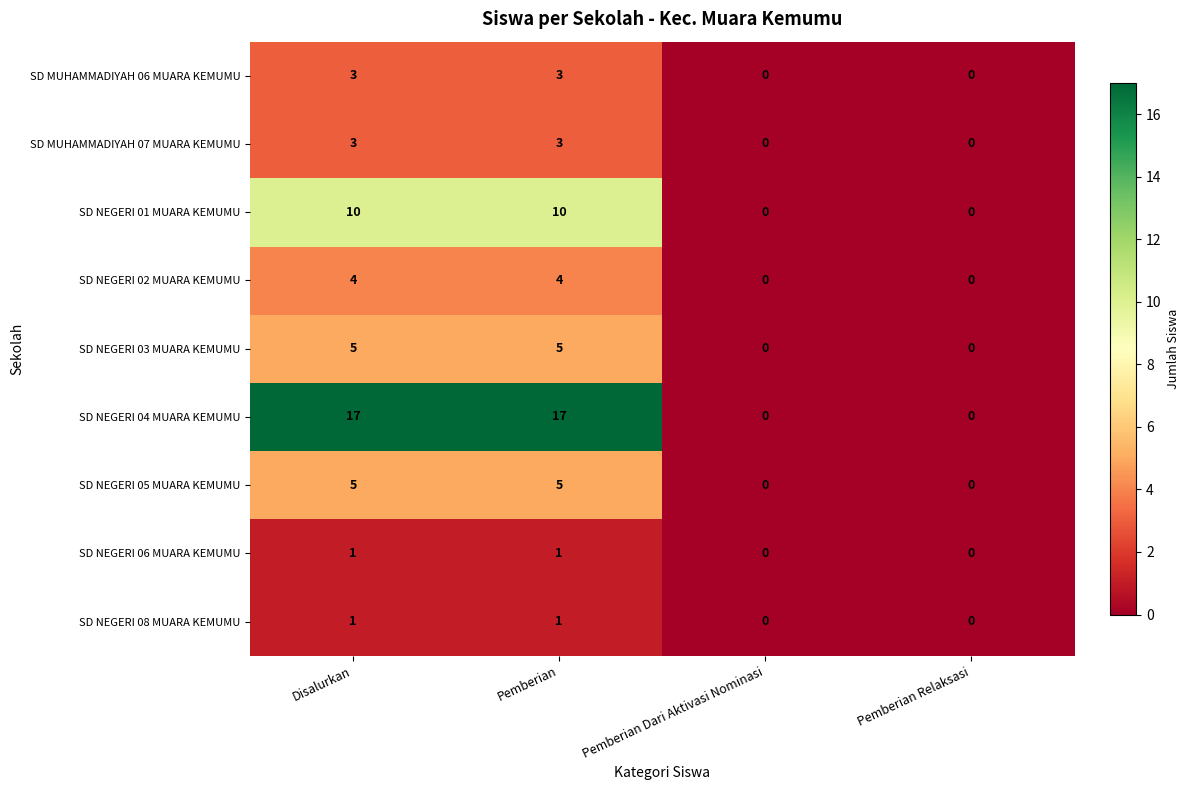

How many values in SD NEGERI 04 MUARA KEMUMU are above zero?

2